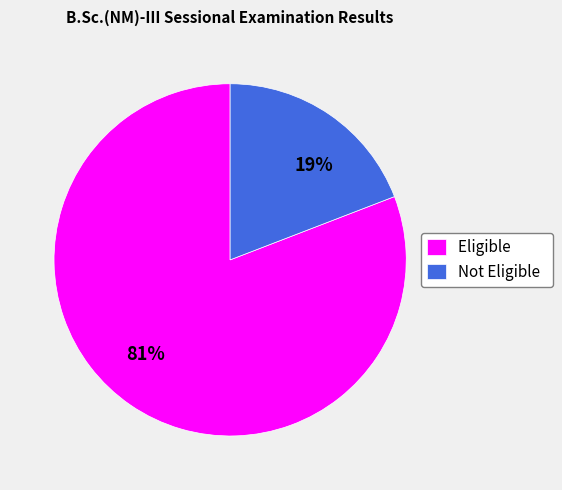

Which slice is the largest?

Eligible